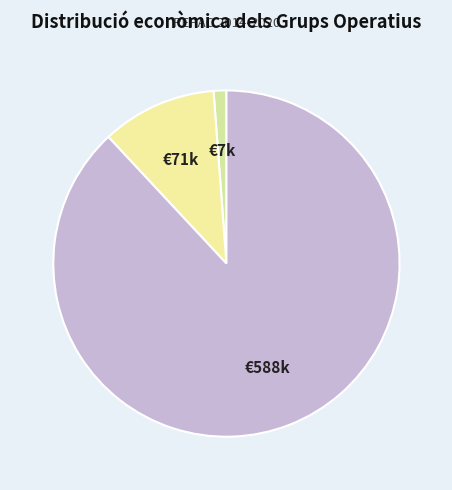

Which slice is the largest?

Digitalització